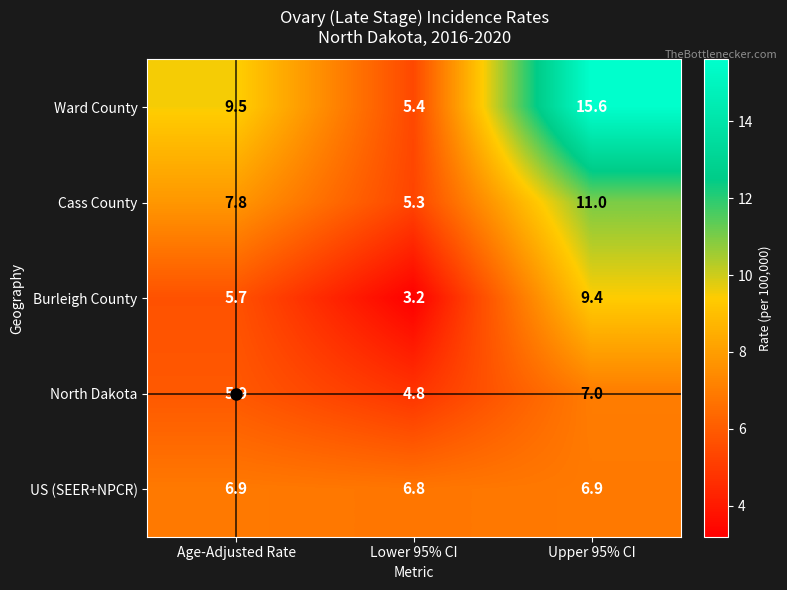

How many series are shown in this chart?

5